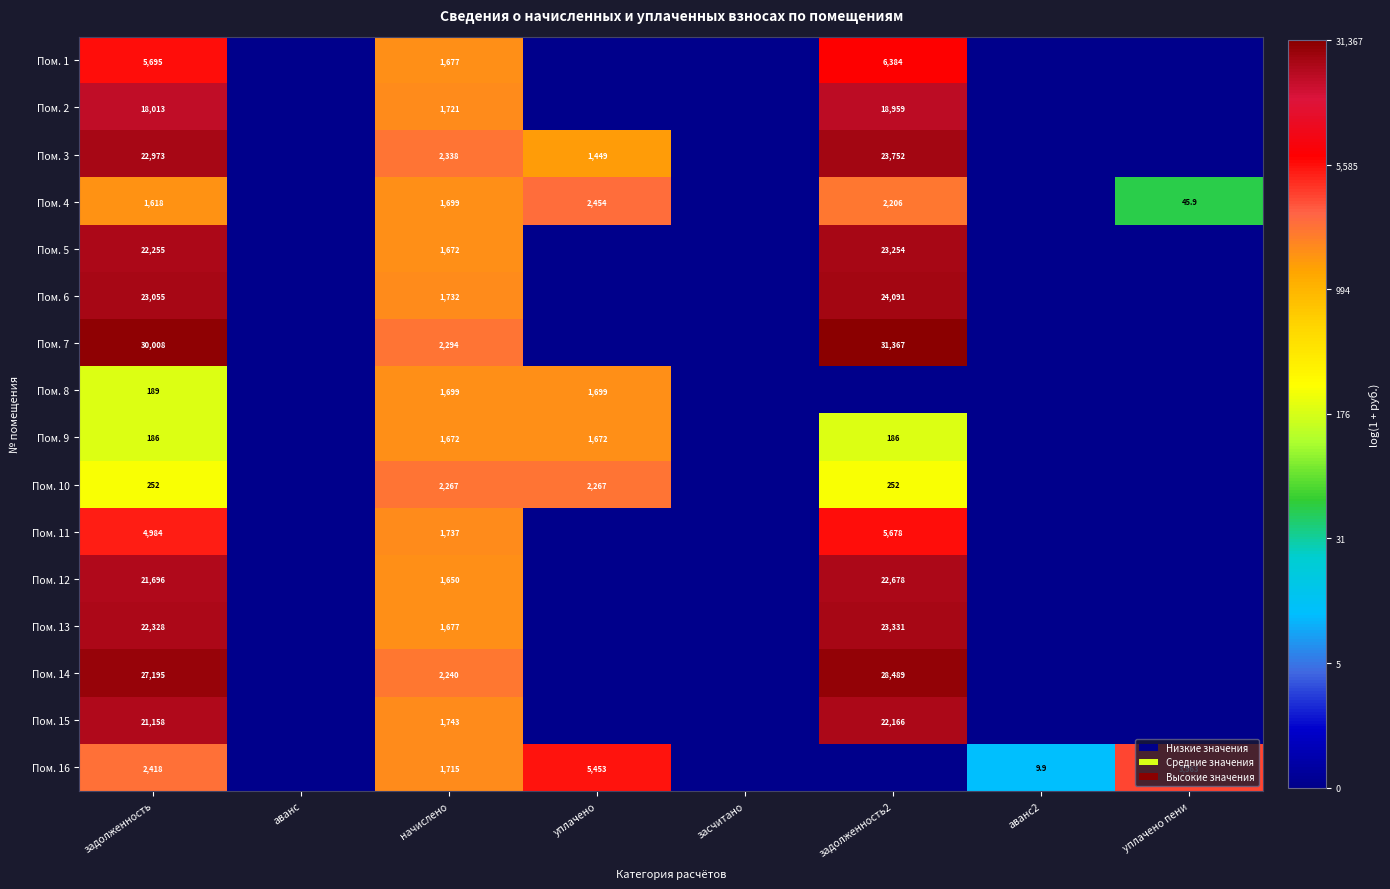

What is the sum of the Пом. 2 values at задолженность and задолженность2?

36972.0